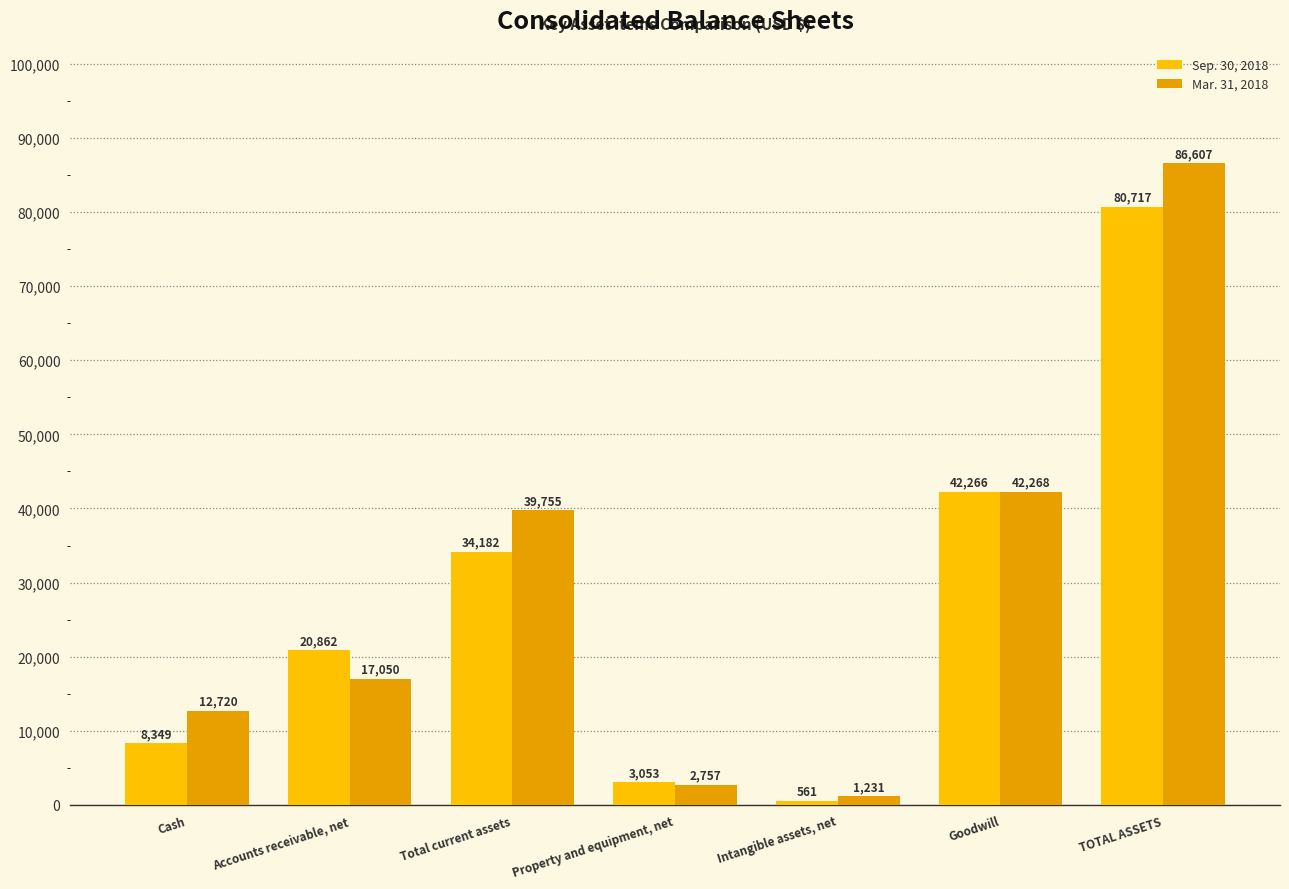

List the labels in order of Sep. 30, 2018 value, smallest first.

Intangible assets, net, Property and equipment, net, Cash, Accounts receivable, net, Total current assets, Goodwill, TOTAL ASSETS